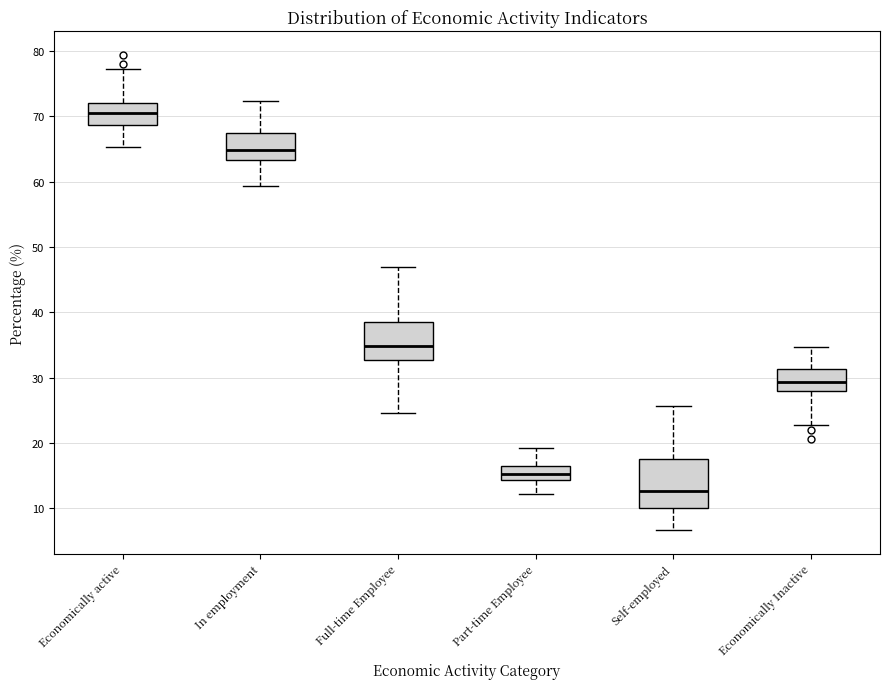

Reading left to right, read every box against the y-axis: the position of its median line, the range the box covers, and the ends of its whiskers. The values are not printed on the chart, so give them approximately, as read against the axis.

Economically active: median 71, box 69 to 72, whiskers 65 to 77
In employment: median 65, box 63 to 67, whiskers 59 to 72
Full-time Employee: median 35, box 33 to 39, whiskers 25 to 47
Part-time Employee: median 15, box 14 to 17, whiskers 12 to 19
Self-employed: median 13, box 10 to 18, whiskers 7 to 26
Economically Inactive: median 29, box 28 to 31, whiskers 23 to 35